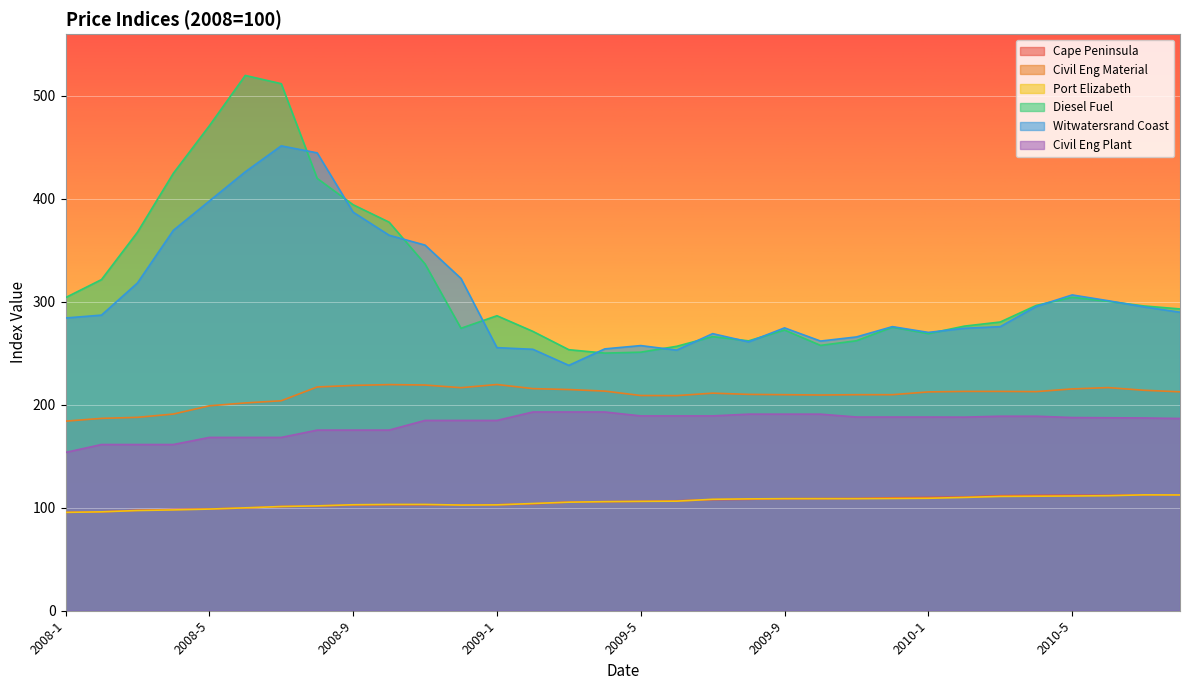

True or false: Cape Peninsula and Witwatersrand Coast cross at least once.

False